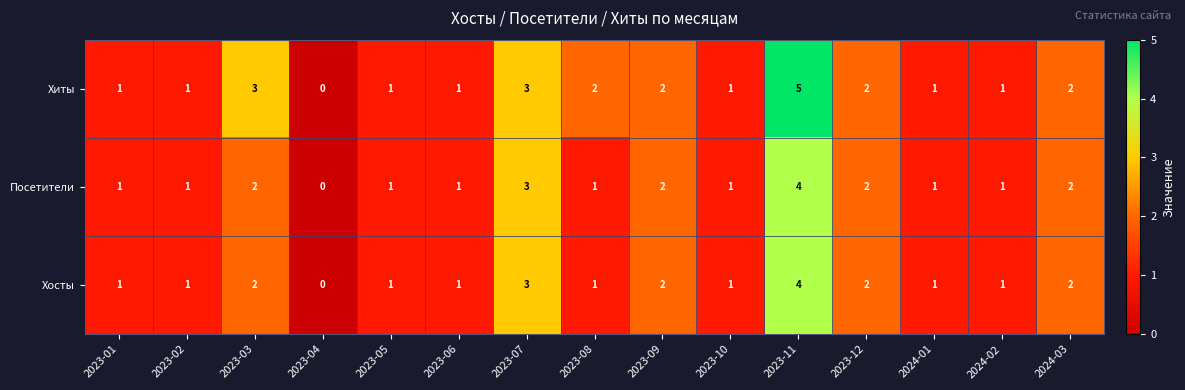

Count the Посетители values in the range 1 to 2.

12